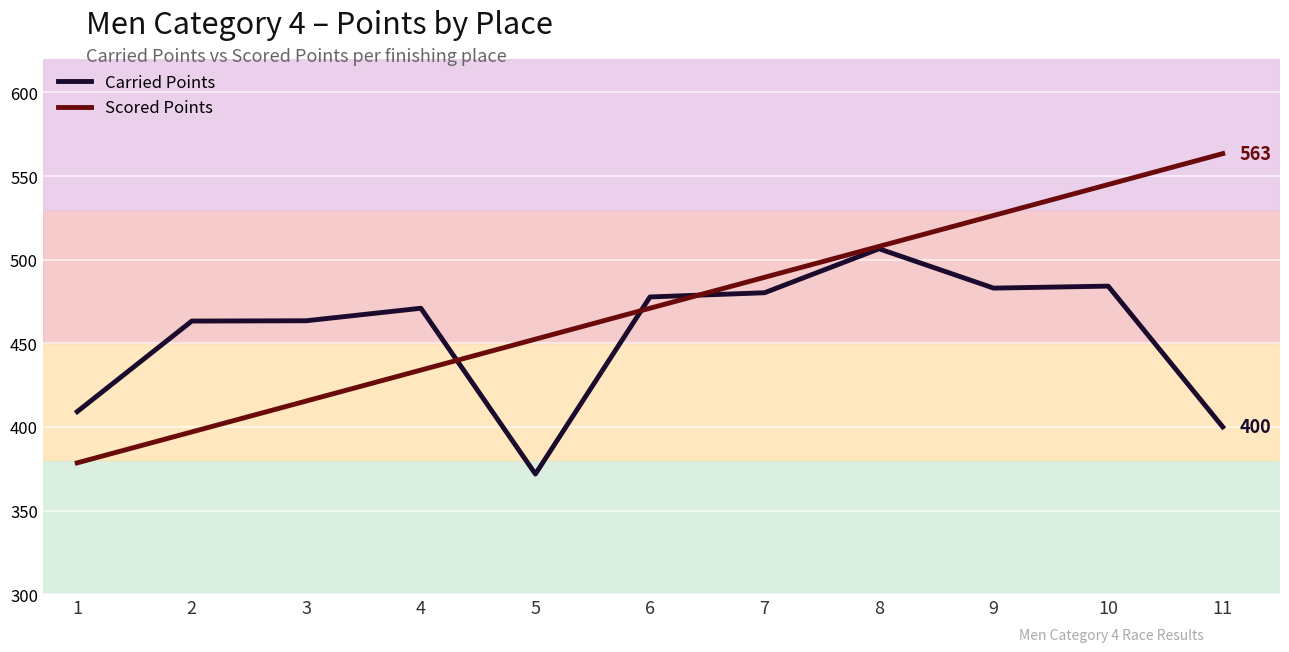

What is the value of the Scored Points point at the 4th from the left?

434.0